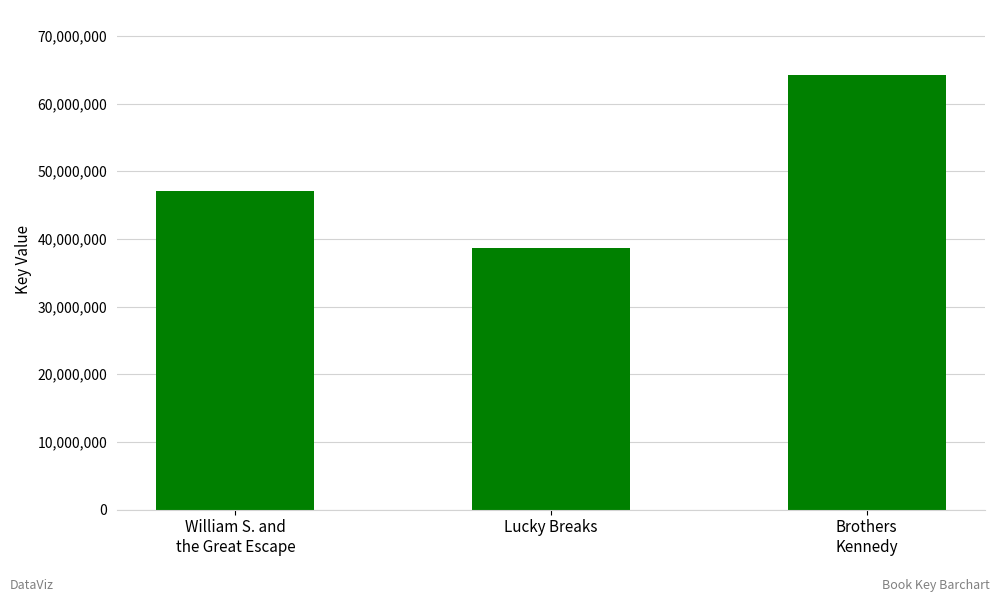

List the labels in order of value, largest first.

Brothers
Kennedy, William S. and
the Great Escape, Lucky Breaks